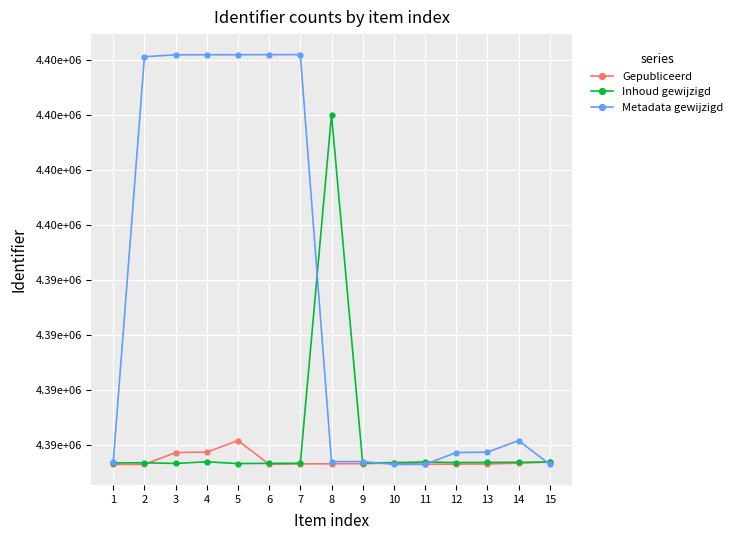

Does the chart have visible grid lines?

Yes